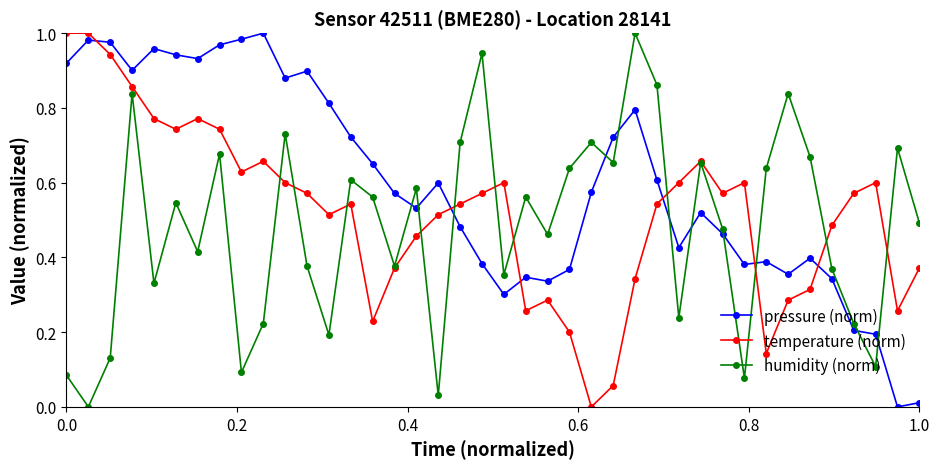

How many values in the humidity (norm) series exceed 0?

39